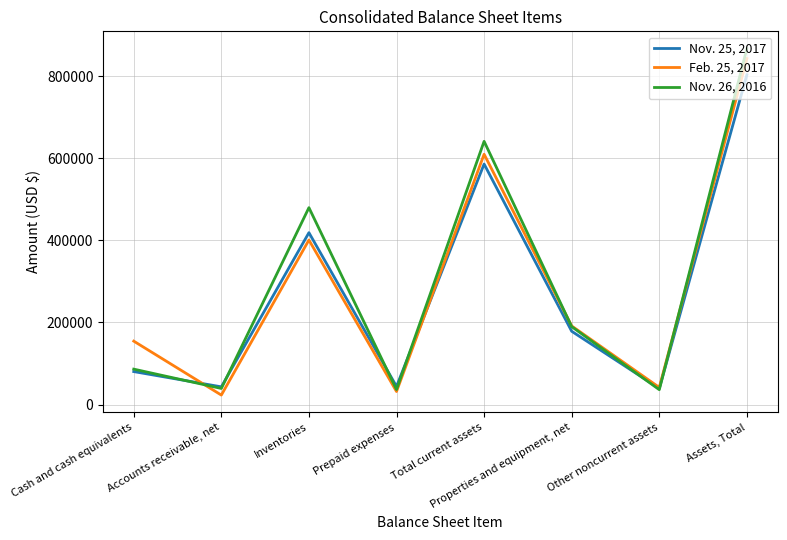

What is the difference between the maximum and minimum values in the Nov. 26, 2016 series?

831293